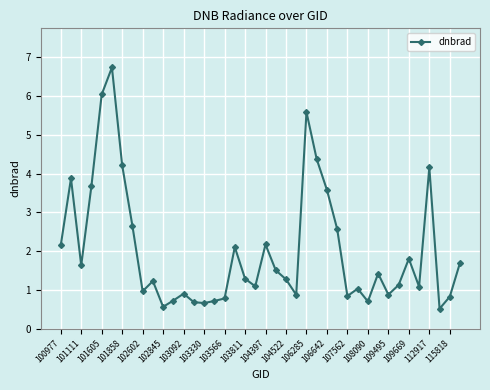

What is the smallest value displayed?

0.5